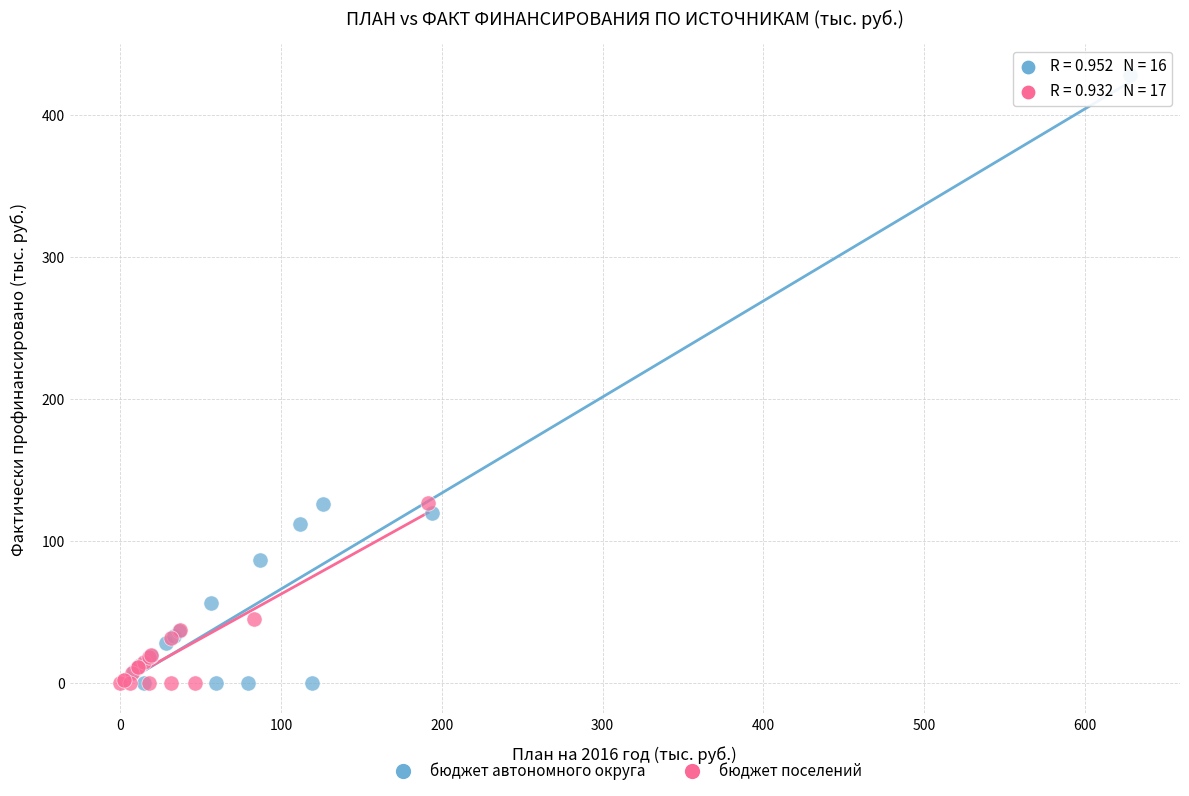

Which series contains the highest Y value?

бюджет автономного округа